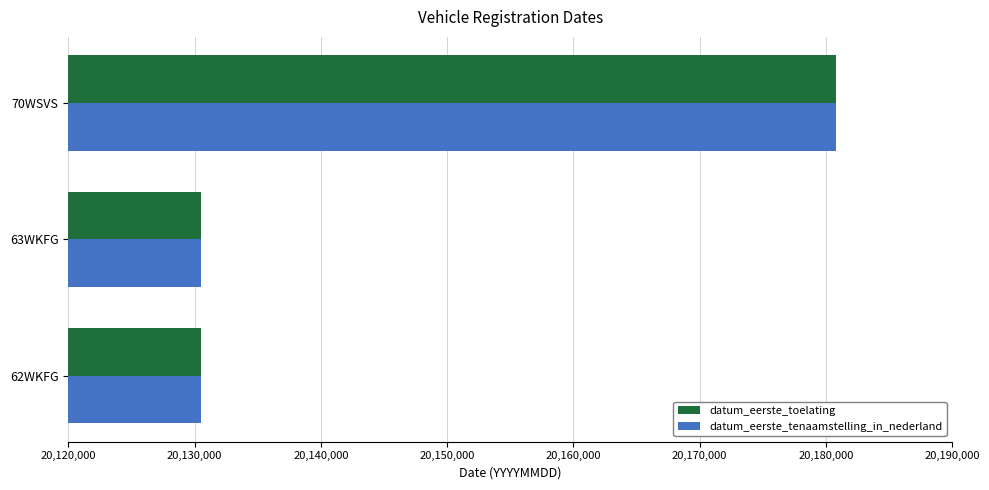

What is the average value of the datum_eerste_toelating series?

20147278